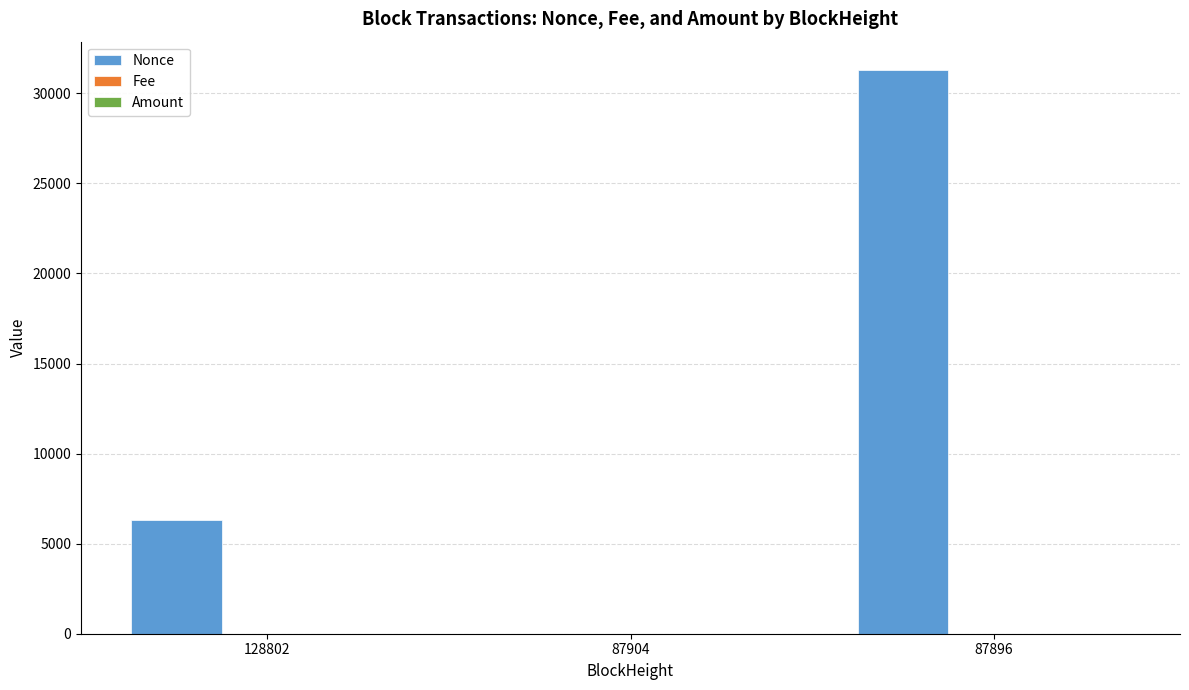

What is the approximate value of Nonce at 128802?

6316.0